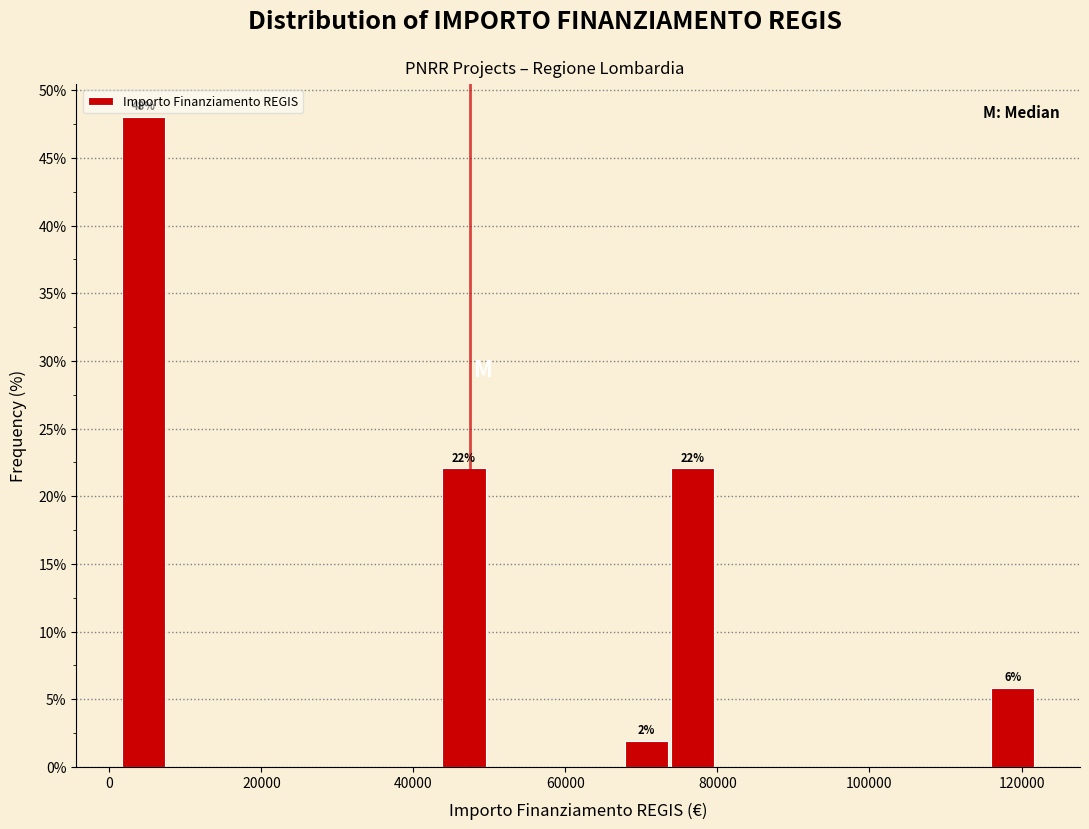

Read against the x-axis, roughly where is the centre of the tallest bar?

4000